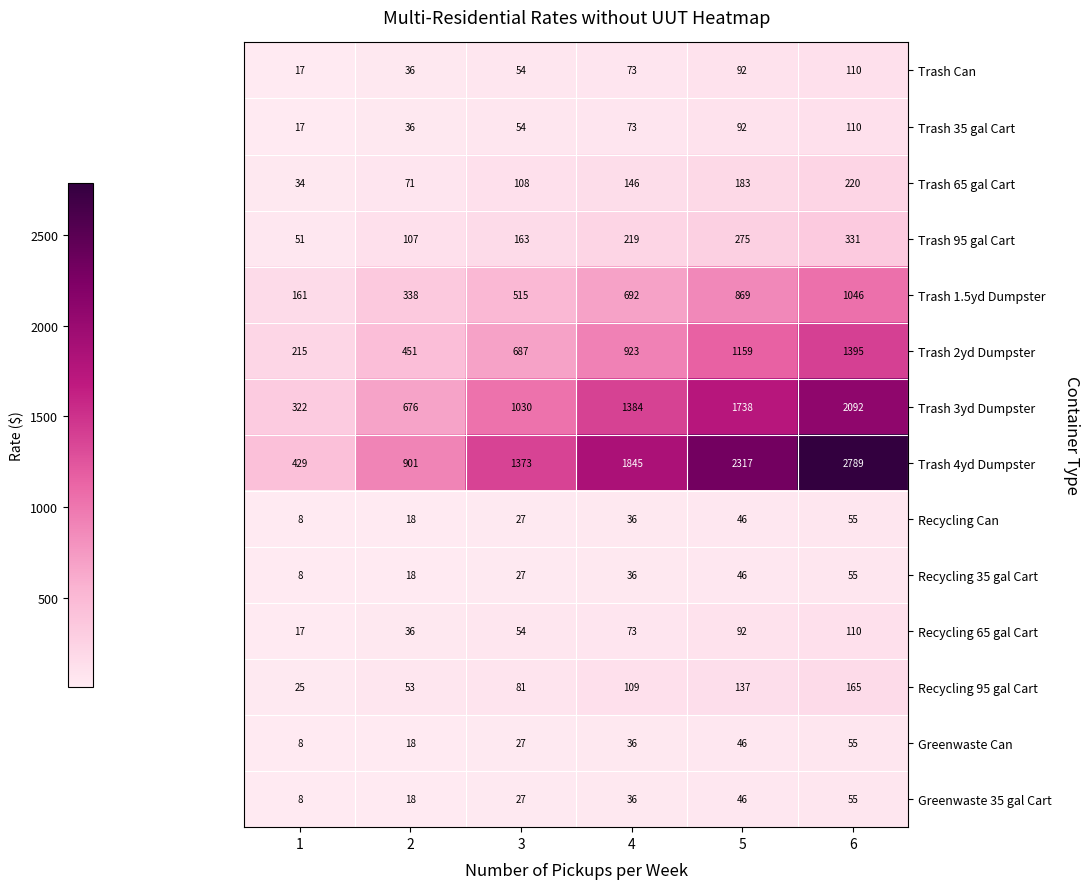

True or false: Trash 3yd Dumpster has a value of 322 at 1.

True